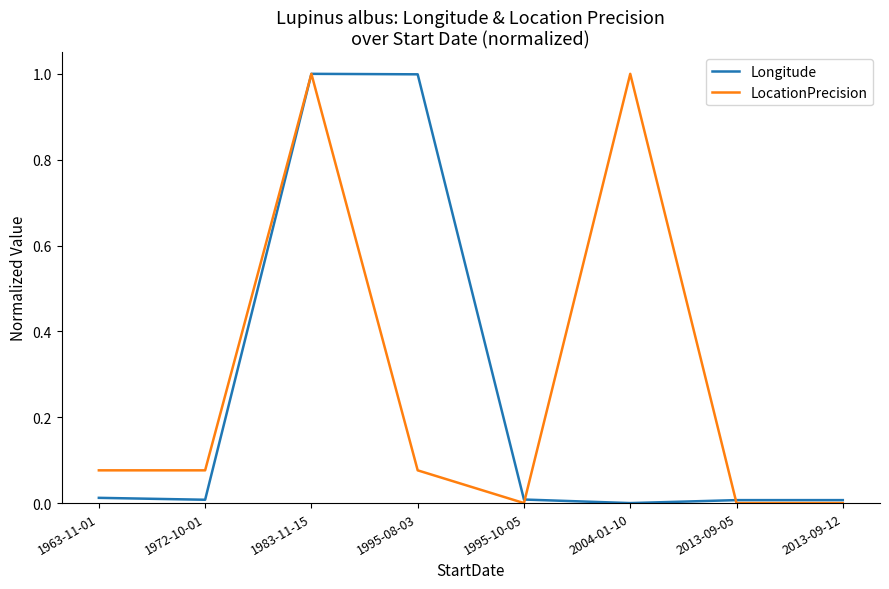

What position from the left is 2013-09-12?

8